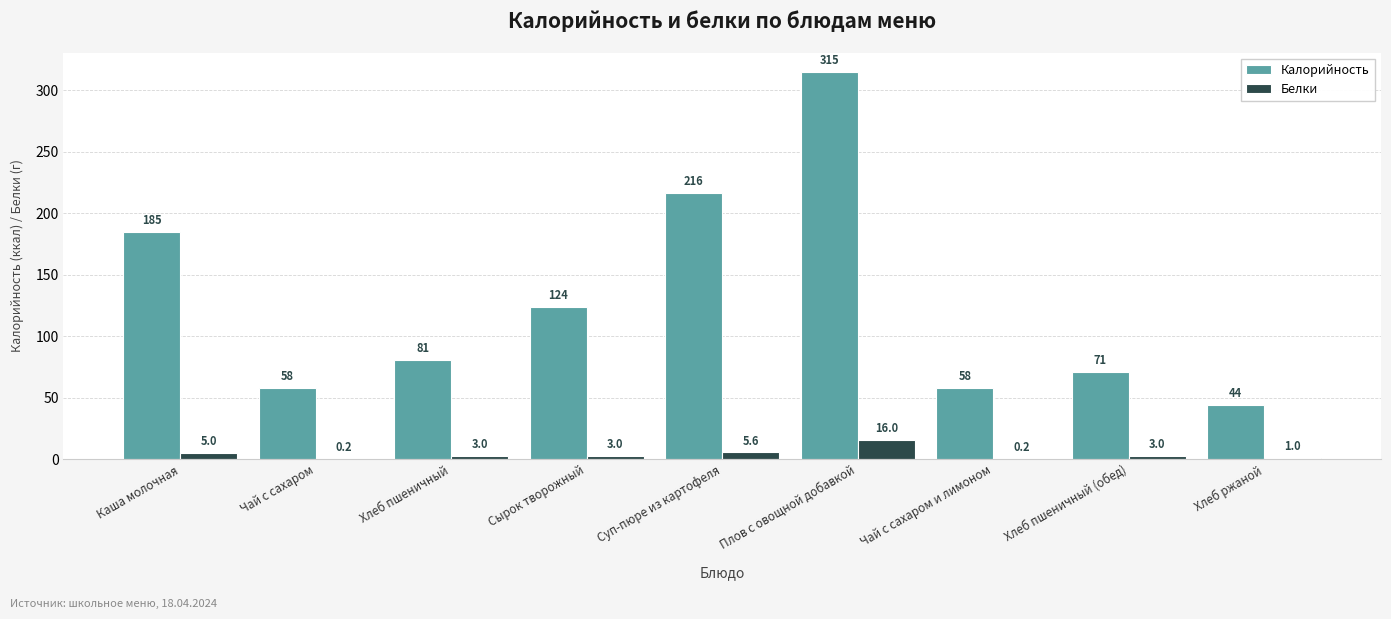

Is it true that Калорийность equals 38.9 at Чай с сахаром?

False